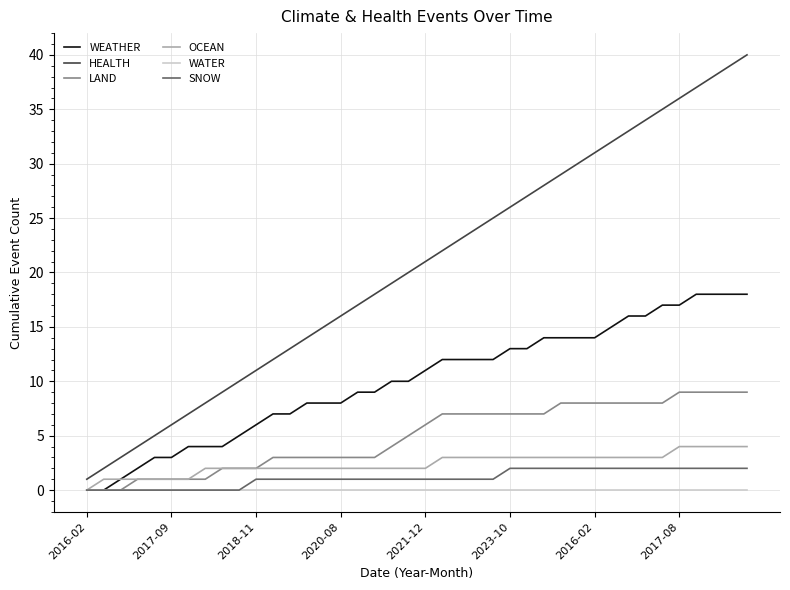

List the series in order of their peak value, highest first.

HEALTH, WEATHER, LAND, OCEAN, SNOW, WATER